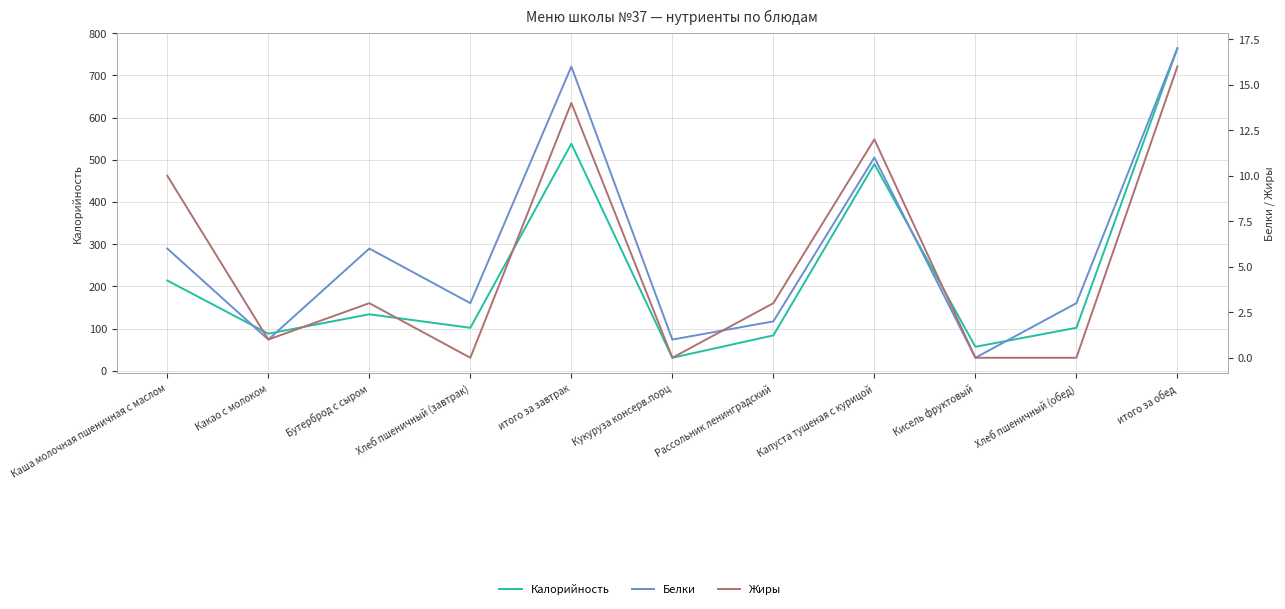

Rank the series at Бутерброд с сыром from highest to lowest value.

Калорийность, Белки, Жиры